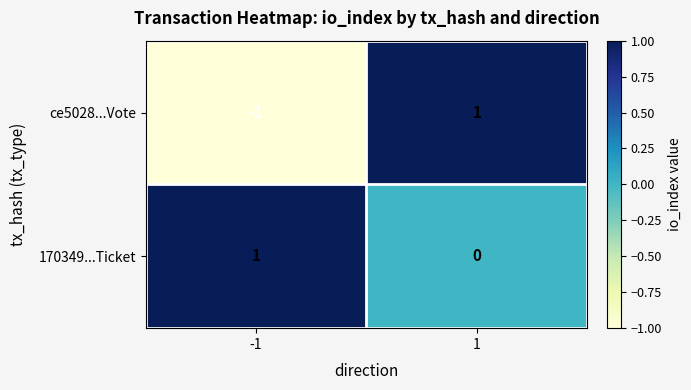

What is the minimum value shown in the chart?

-1